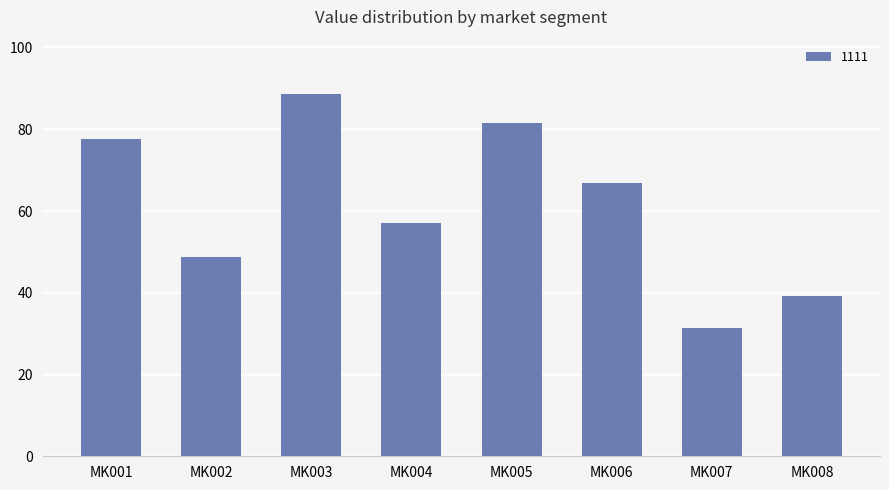

Where is the data nearest to the value 60?

MK004